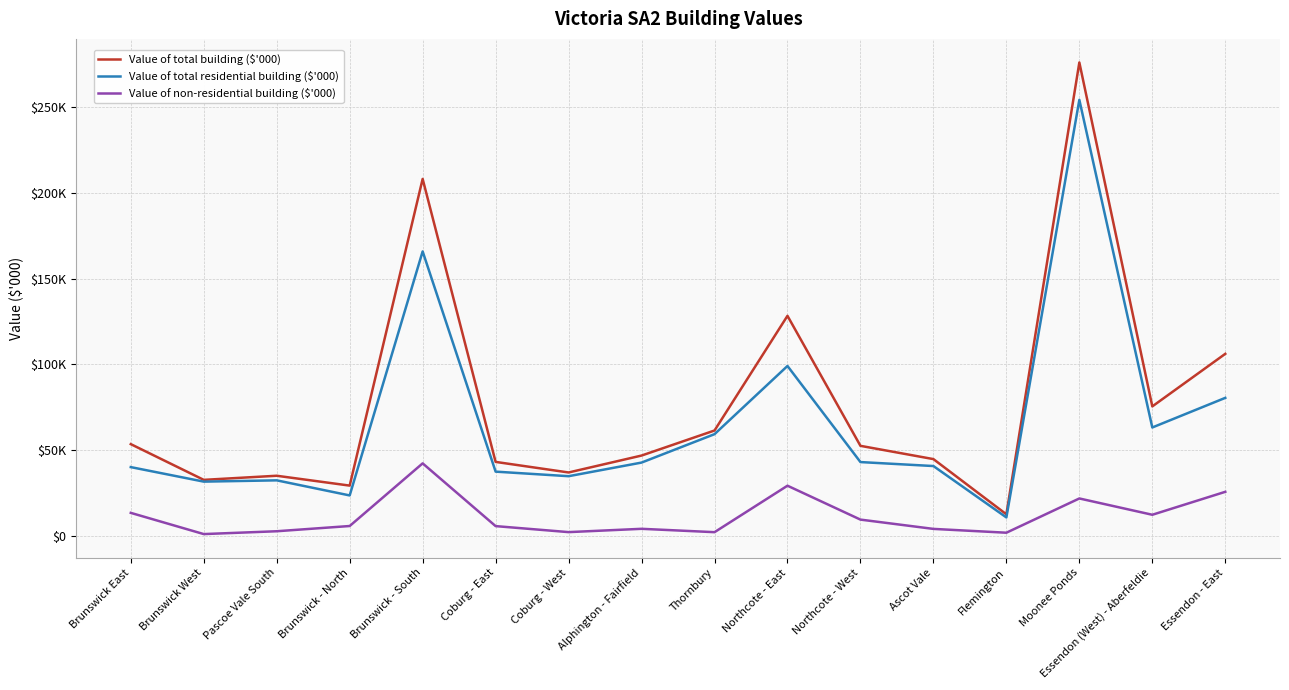

Does the chart display data point markers on the line(s)?

No